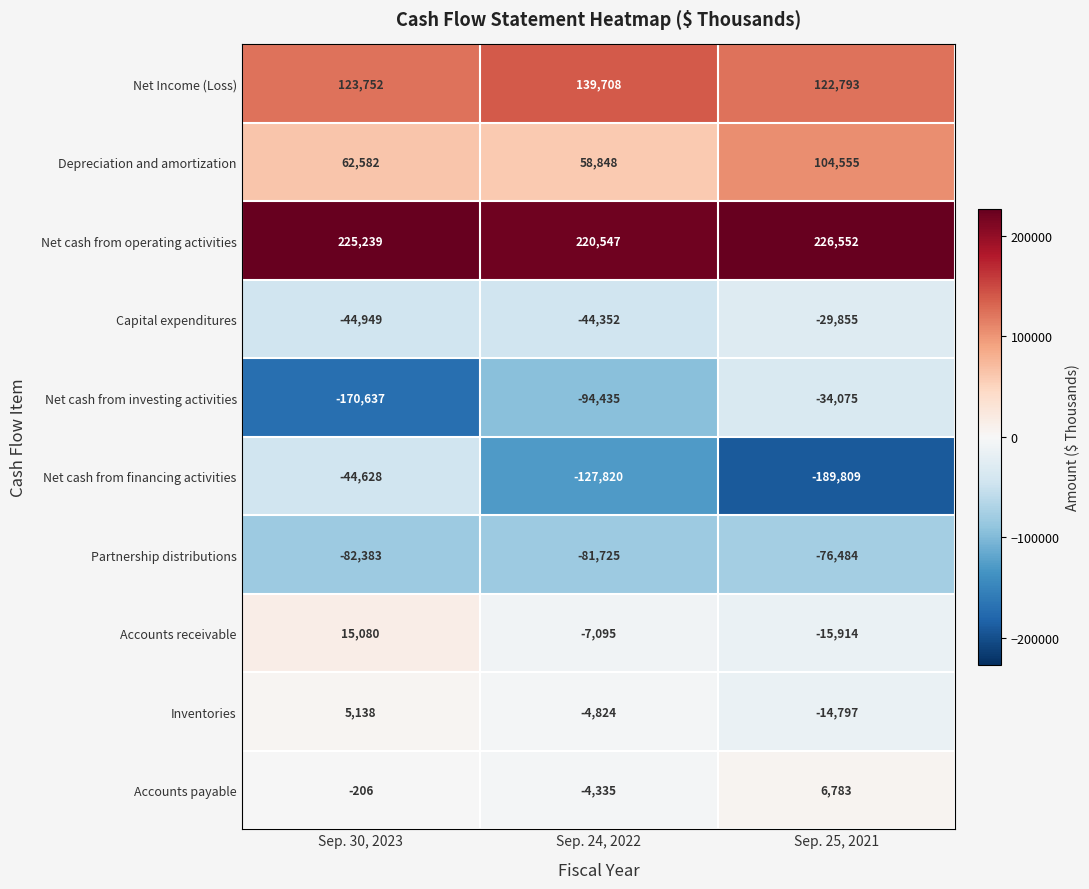

How many series are shown in this chart?

10